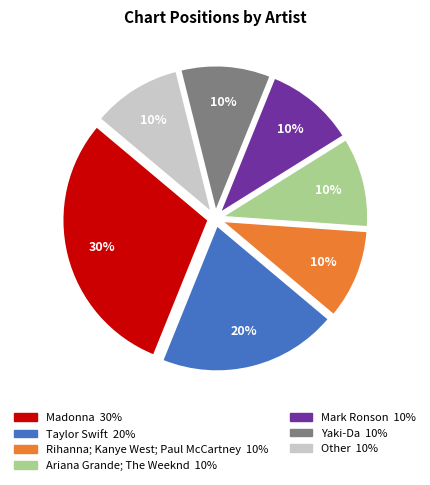

Which has a higher value, Yaki-Da or Madonna?

Madonna